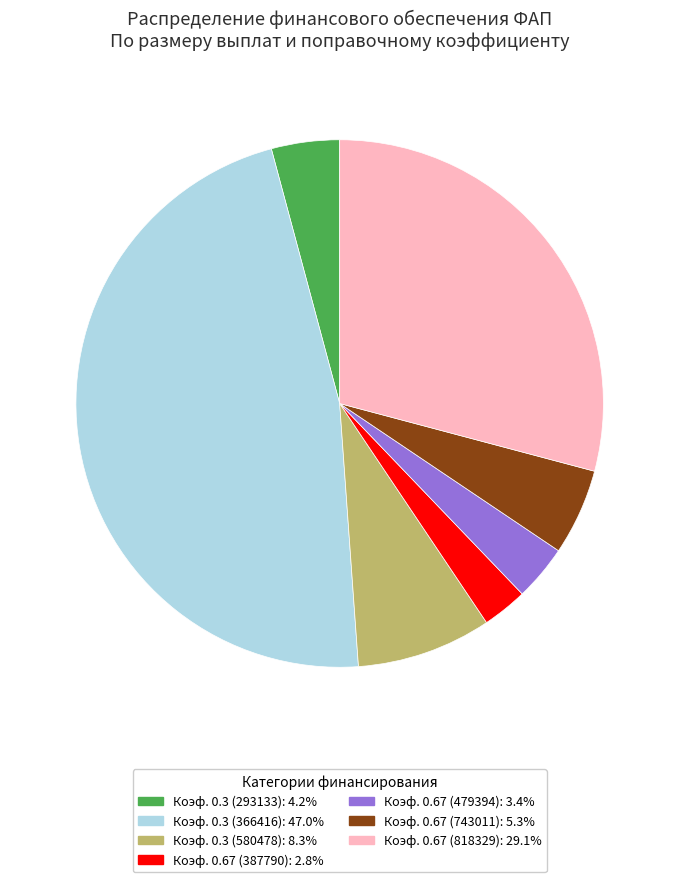

Does any single category account for the majority?

No